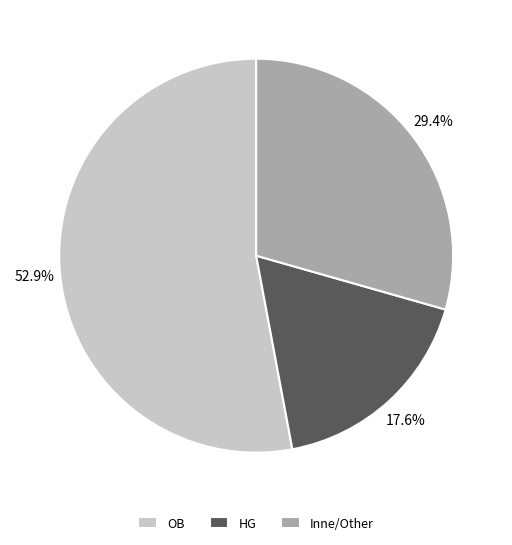

Count the number of slices in the pie.

3